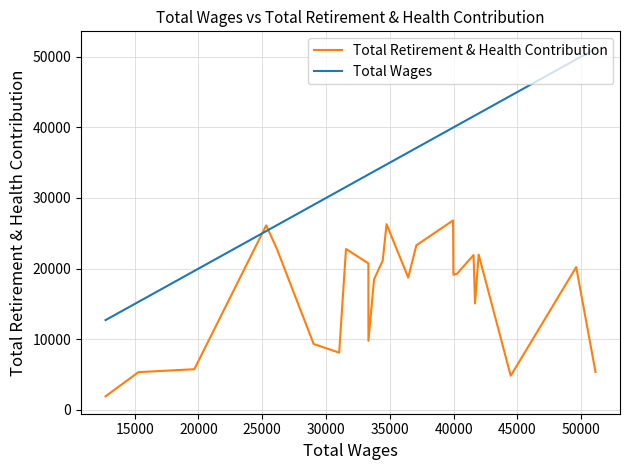

Rank the series by their average value, from lowest to highest.

Total Retirement & Health Contribution, Total Wages